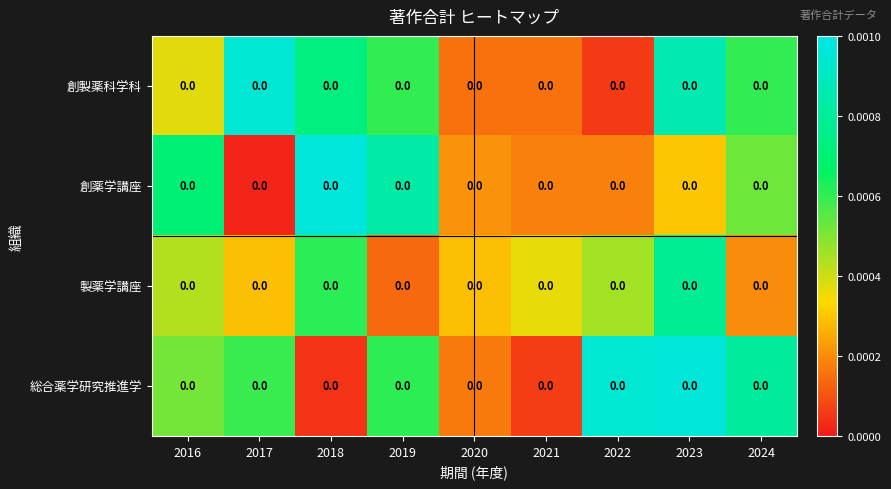

Is it true that 創薬学講座 equals 0.0 at 2020?

True